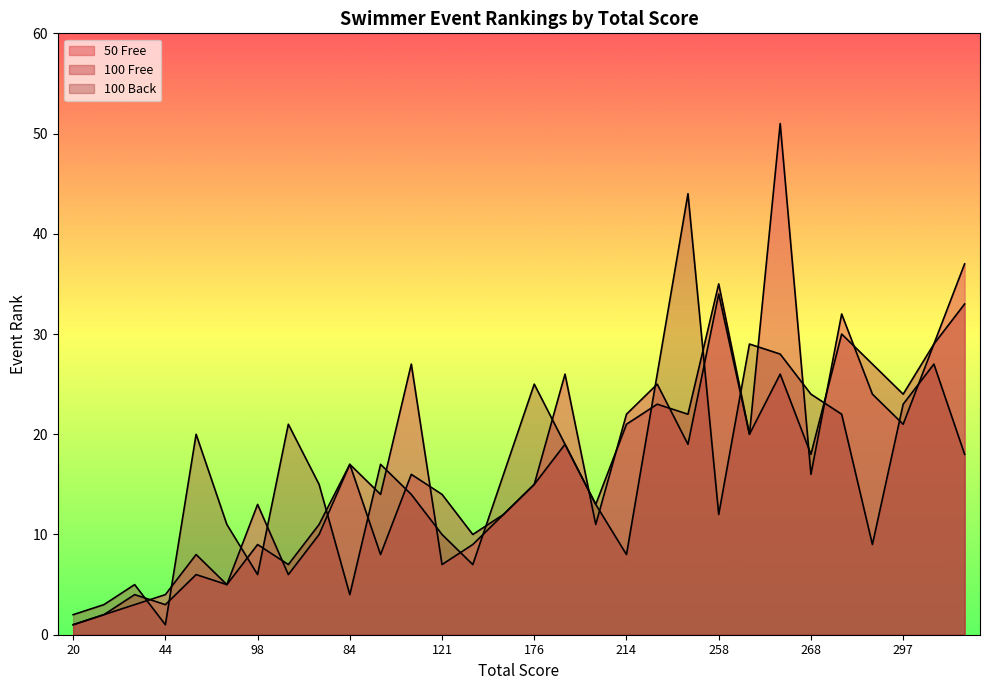

What is the sum of all 100 Back values?

479